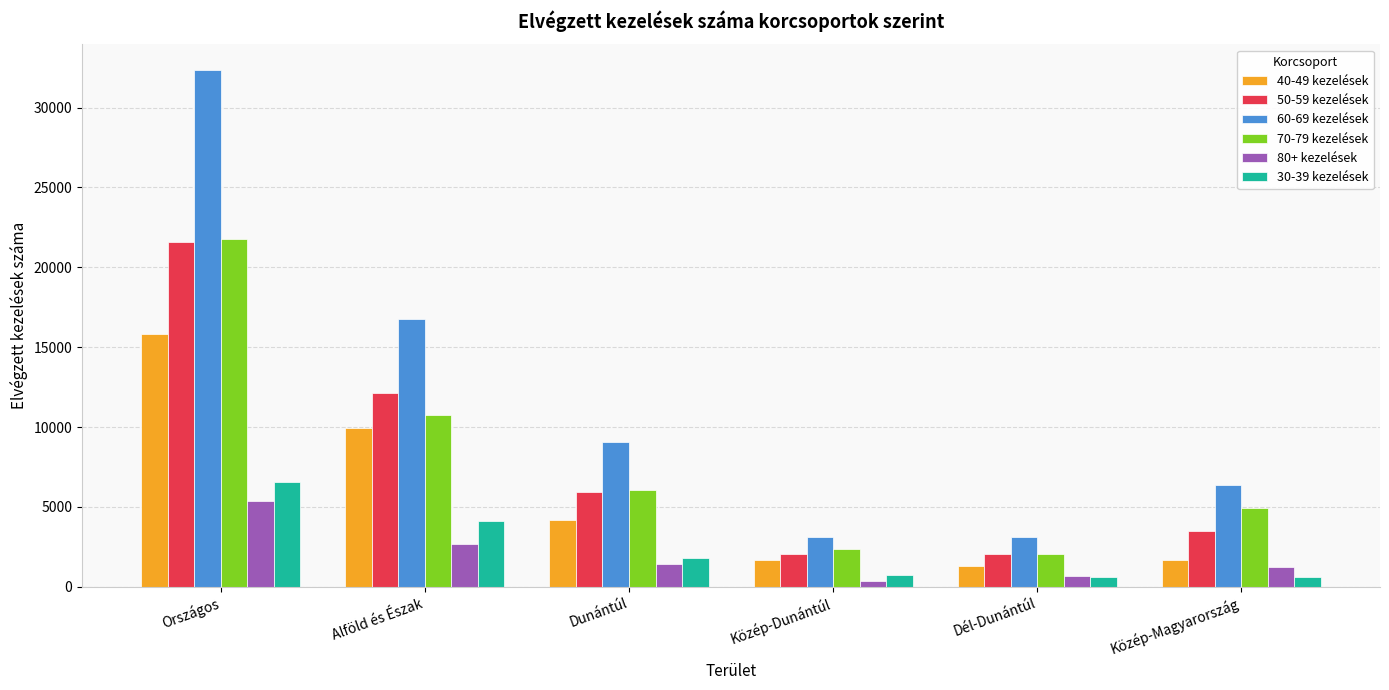

Which label corresponds to the largest value in the chart?

Országos